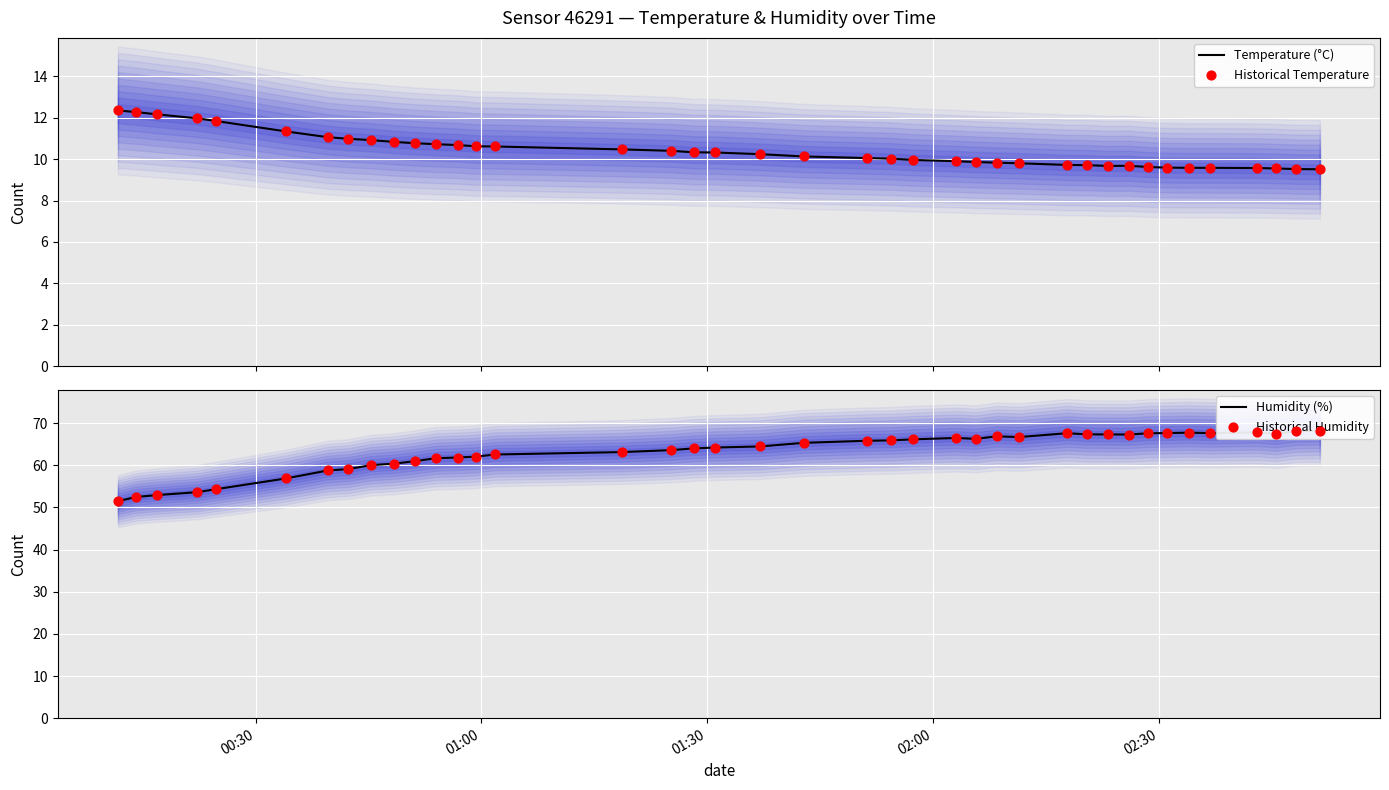

At how many categories does at least one series exceed 52?

39